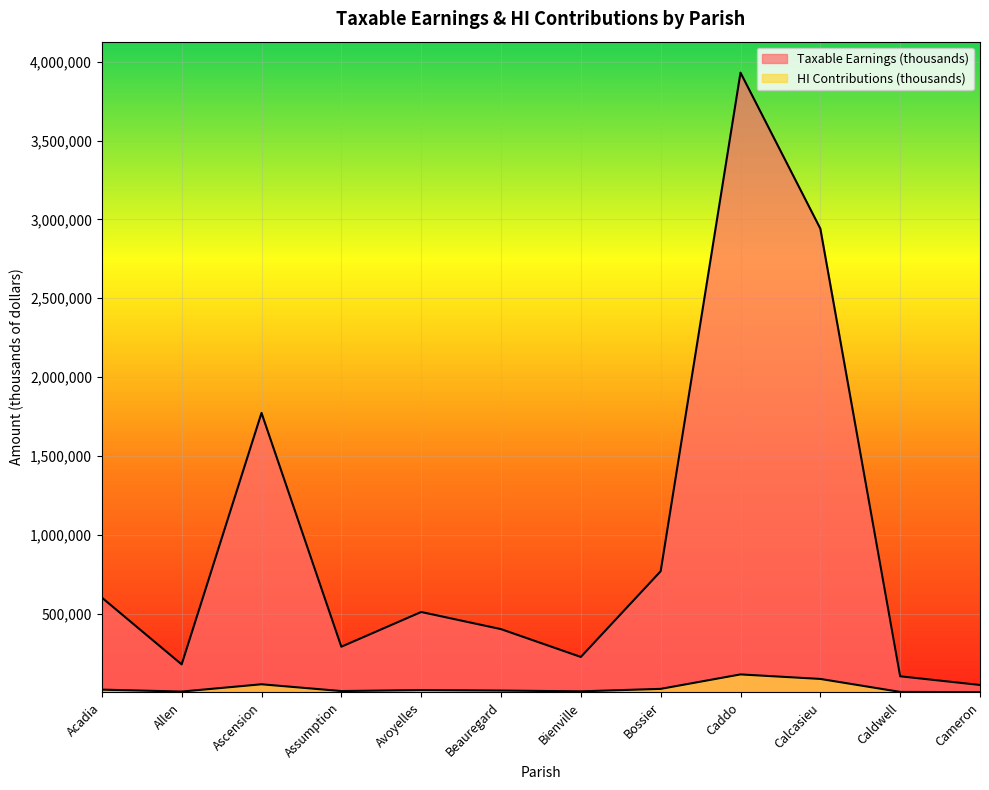

Reading right to left, what are all the values shown in this chart?

Taxable Earnings (thousands): 47070	102025	2941363	3930596	768454	224724	401236	509899	289630	1772716	177504	601254
HI Contributions (thousands): 1365	2959	85300	113987	22285	6517	11636	14787	8399	51409	5148	17436